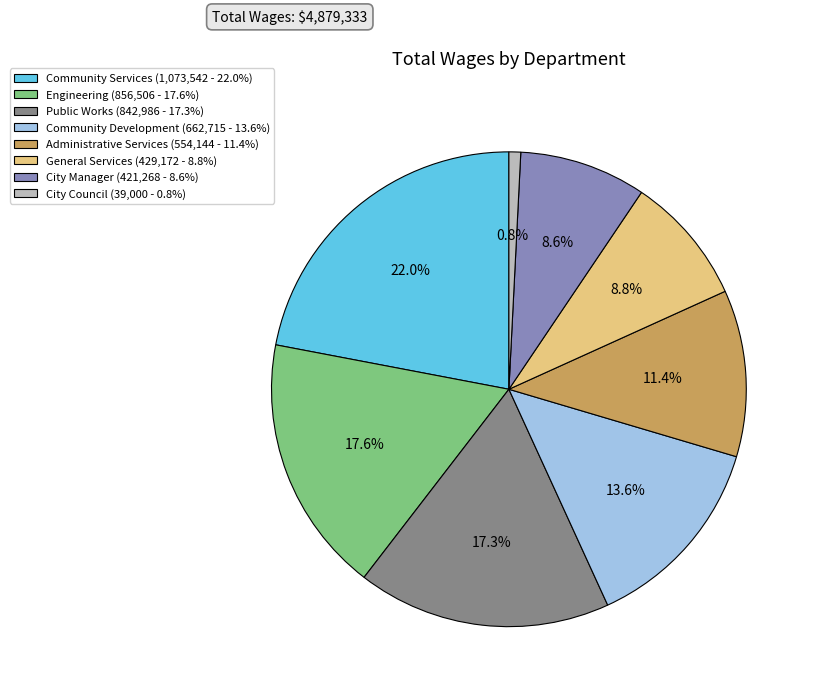

Count the number of slices in the pie.

8